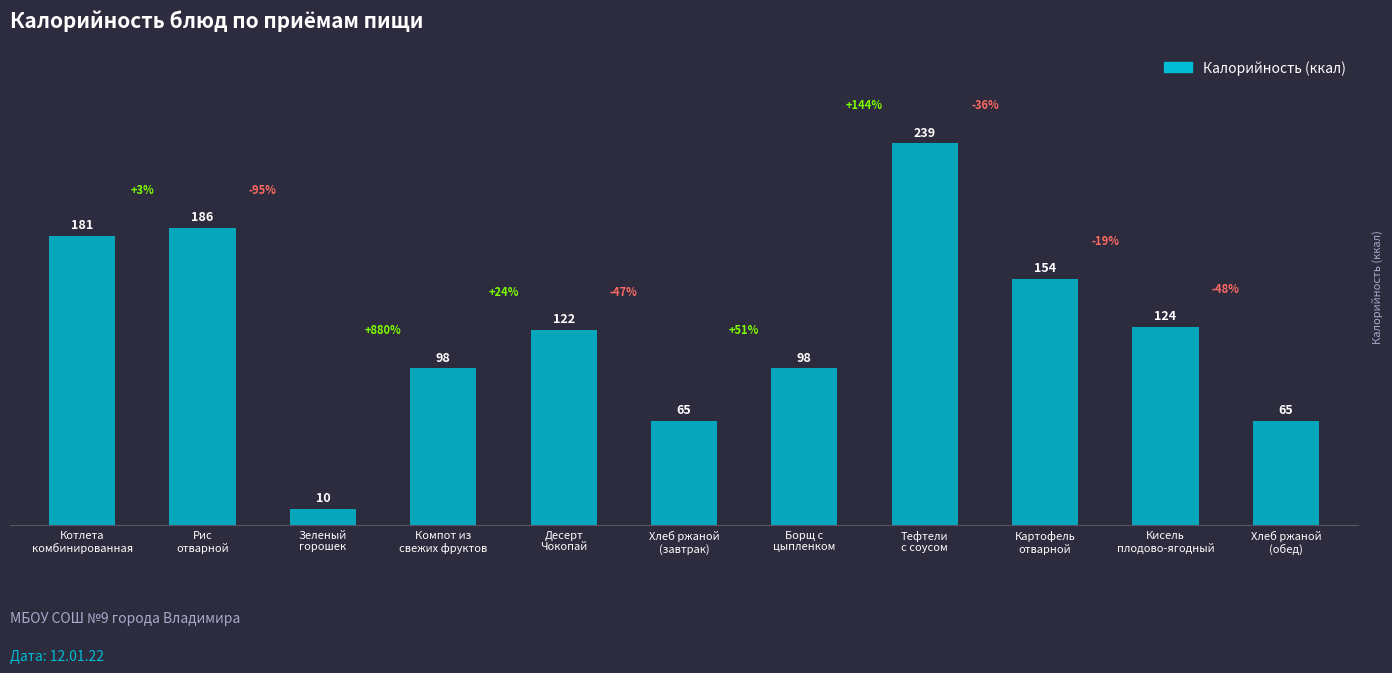

What is the label of the 11th bar from the right?

Котлета
комбинированная